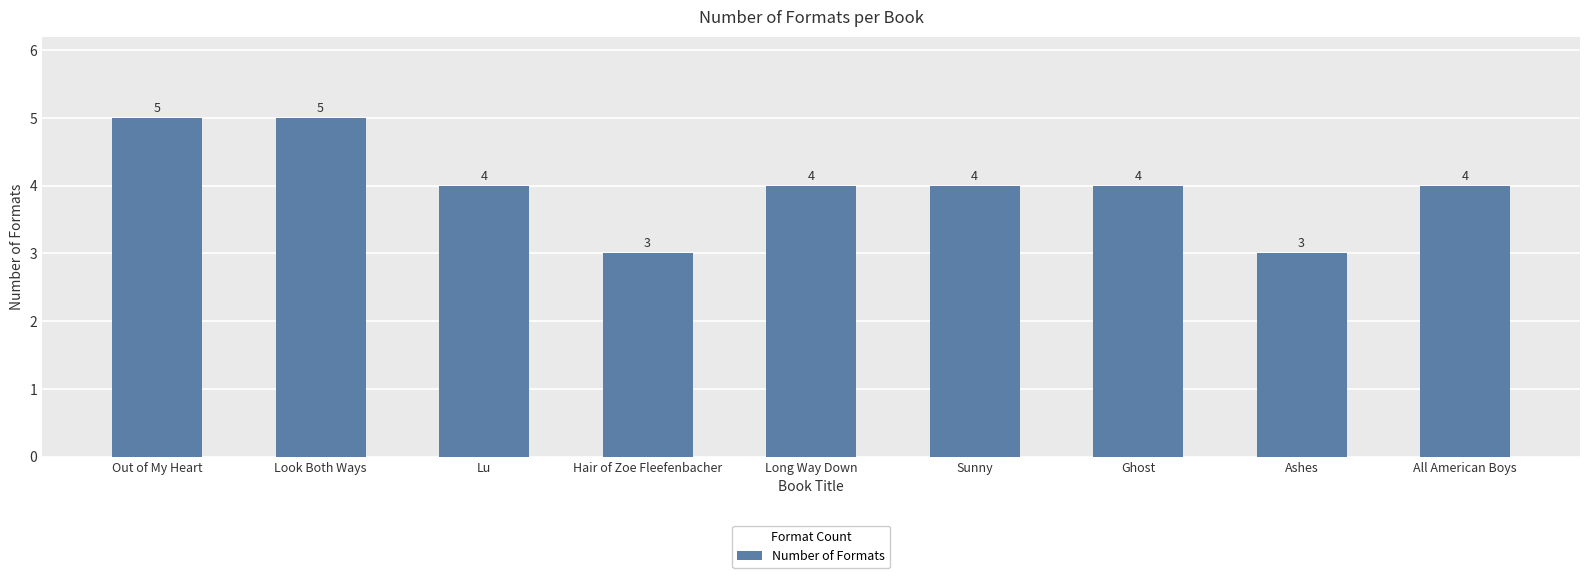

The chart shows a value of 6 at Lu. True or false?

False